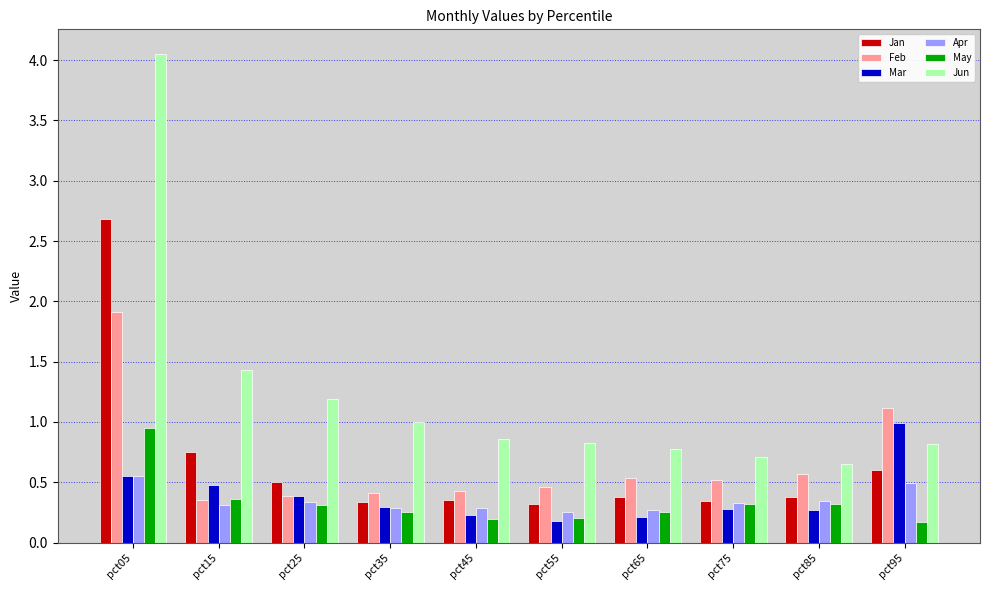

The value of May at pct95 is 0.2. True or false?

True